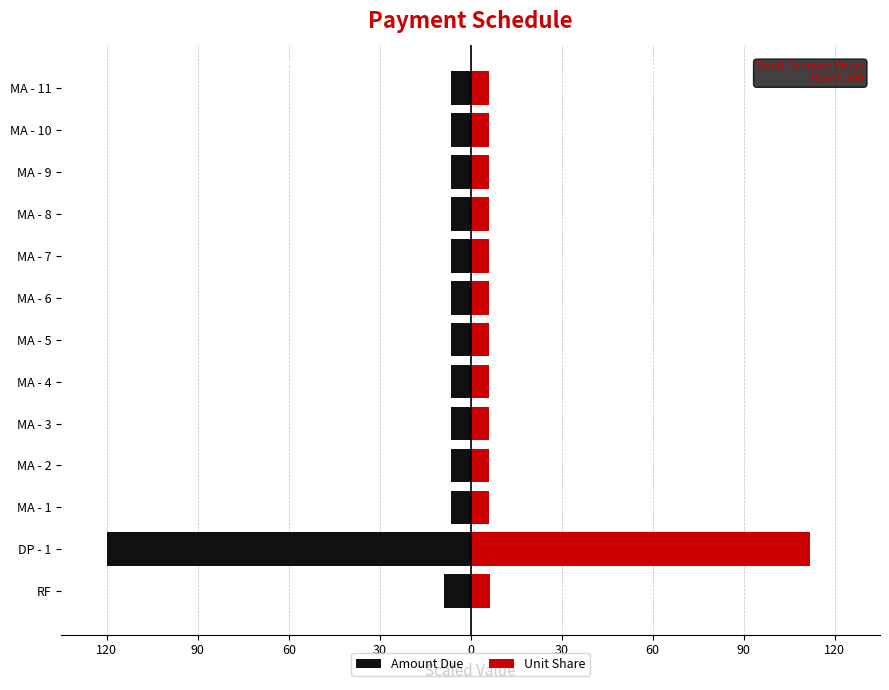

What is the difference between the maximum and second lowest values in the Unit Share series?

106.1